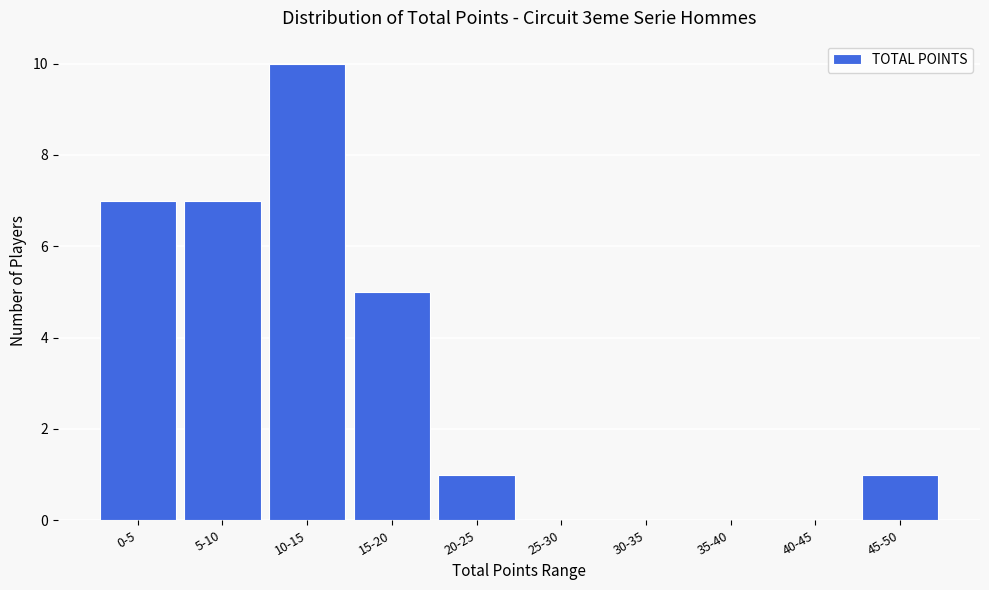

Reading right to left, extract all data points from this chart.

45-50=1	40-45=0	35-40=0	30-35=0	25-30=0	20-25=1	15-20=5	10-15=10	5-10=7	0-5=7